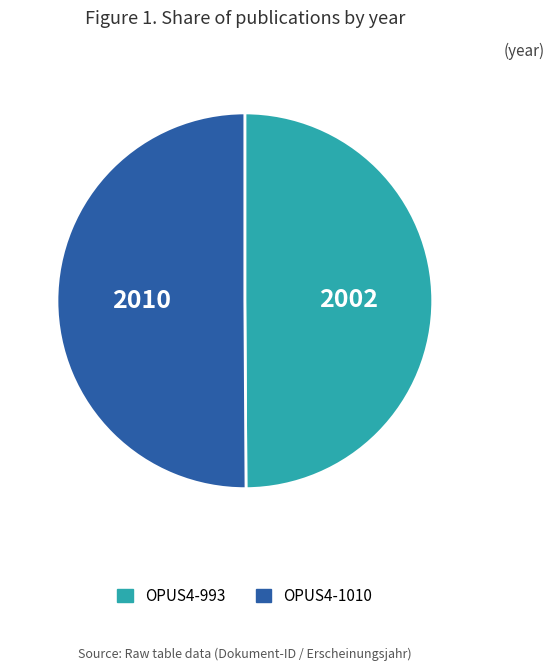

What is the ratio of the value at OPUS4-1010 to the value at OPUS4-993?

1.0